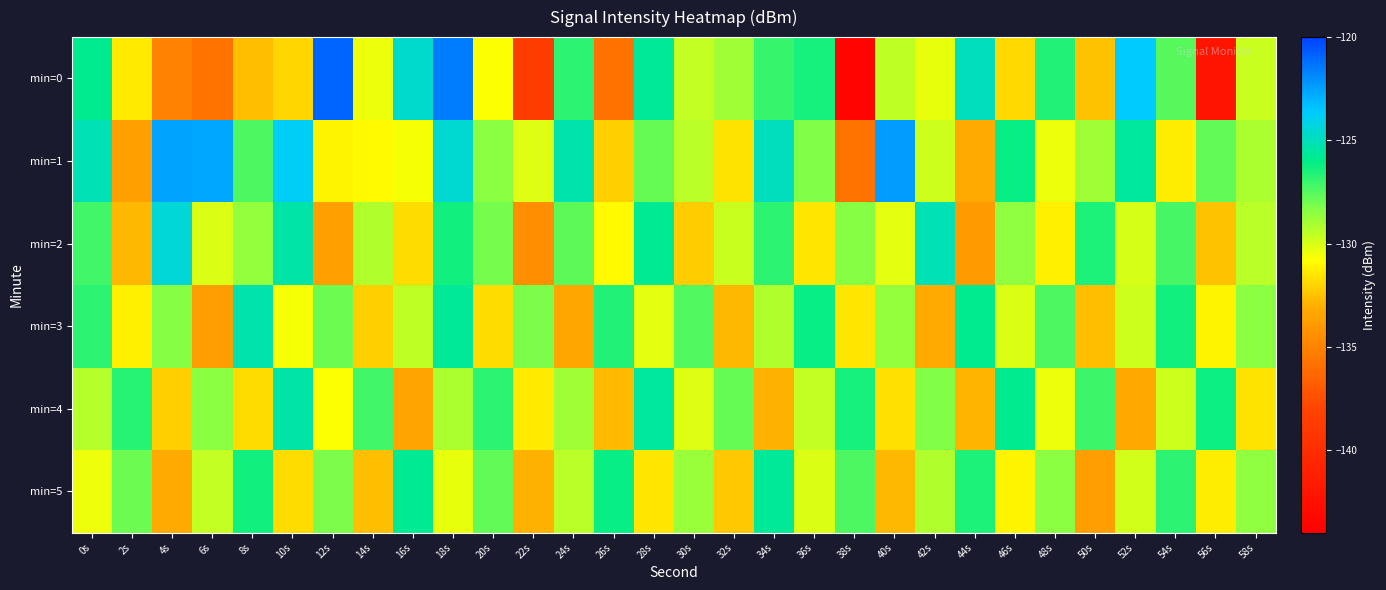

Reading left to right, extract all data points from this chart.

min=0: 0s=-125.8	2s=-131.4	4s=-135.0	6s=-135.7	8s=-132.6	10s=-131.9	12s=-120.9	14s=-130.5	16s=-124.7	18s=-121.5	20s=-130.8	22s=-138.6	24s=-126.8	26s=-135.8	28s=-125.6	30s=-129.6	32s=-128.8	34s=-126.9	36s=-126.4	38s=-143.6	40s=-129.5	42s=-130.4	44s=-124.9	46s=-131.9	48s=-126.6	50s=-132.5	52s=-123.6	54s=-127.5	56s=-142.2	58s=-129.7
min=1: 0s=-125.1	2s=-133.7	4s=-122.6	6s=-122.7	8s=-127.3	10s=-123.8	12s=-131.1	14s=-130.9	16s=-130.7	18s=-124.5	20s=-128.5	22s=-130.2	24s=-125.3	26s=-132.1	28s=-127.8	30s=-129.4	32s=-131.6	34s=-124.9	36s=-128.3	38s=-135.7	40s=-122.4	42s=-129.8	44s=-133.2	46s=-126.1	48s=-130.5	50s=-128.9	52s=-125.6	54s=-131.3	56s=-127.7	58s=-129.1
min=2: 0s=-127.2	2s=-132.8	4s=-124.5	6s=-130.1	8s=-128.7	10s=-125.4	12s=-133.6	14s=-129.2	16s=-131.8	18s=-126.3	20s=-128.1	22s=-134.5	24s=-127.6	26s=-130.9	28s=-125.8	30s=-132.2	32s=-129.7	34s=-126.8	36s=-131.5	38s=-128.4	40s=-130.3	42s=-125.1	44s=-133.9	46s=-128.6	48s=-131.2	50s=-126.5	52s=-130.0	54s=-127.3	56s=-132.5	58s=-129.4
min=3: 0s=-126.8	2s=-131.2	4s=-128.4	6s=-133.7	8s=-125.3	10s=-130.6	12s=-127.9	14s=-132.1	16s=-129.5	18s=-125.7	20s=-131.8	22s=-128.2	24s=-133.4	26s=-126.6	28s=-130.3	30s=-127.5	32s=-132.8	34s=-129.2	36s=-126.1	38s=-131.5	40s=-128.7	42s=-133.2	44s=-125.9	46s=-130.1	48s=-127.4	50s=-132.6	52s=-129.8	54s=-126.3	56s=-131.1	58s=-128.5
min=4: 0s=-129.3	2s=-126.7	4s=-132.1	6s=-128.5	8s=-131.8	10s=-125.4	12s=-130.7	14s=-127.2	16s=-133.5	18s=-129.1	20s=-126.8	22s=-131.4	24s=-128.9	26s=-132.7	28s=-125.6	30s=-130.2	32s=-127.8	34s=-133.0	36s=-129.6	38s=-126.4	40s=-131.7	42s=-128.3	44s=-132.9	46s=-125.9	48s=-130.5	50s=-127.1	52s=-133.3	54s=-129.8	56s=-126.2	58s=-131.6
min=5: 0s=-130.5	2s=-127.9	4s=-133.2	6s=-129.6	8s=-126.3	10s=-131.8	12s=-128.2	14s=-132.6	16s=-125.8	18s=-130.4	20s=-127.7	22s=-133.0	24s=-129.4	26s=-126.1	28s=-131.5	30s=-128.8	32s=-132.3	34s=-125.7	36s=-130.1	38s=-127.4	40s=-132.8	42s=-129.2	44s=-126.5	46s=-131.1	48s=-128.5	50s=-133.7	52s=-129.9	54s=-126.8	56s=-131.3	58s=-128.6